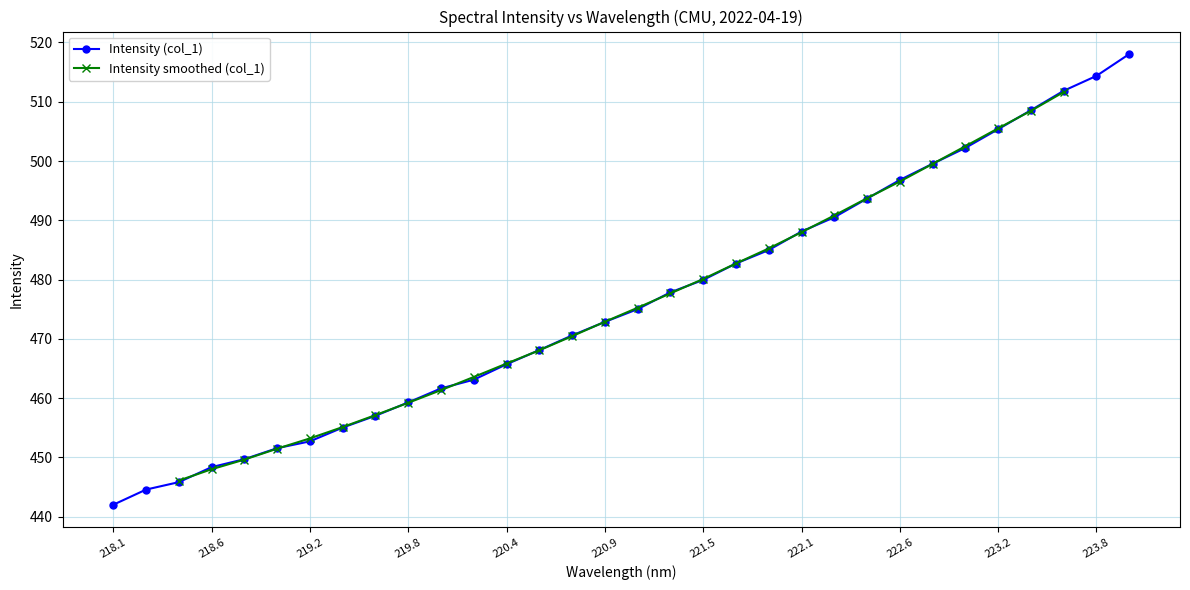

What is the difference between the maximum and minimum values?

76.0